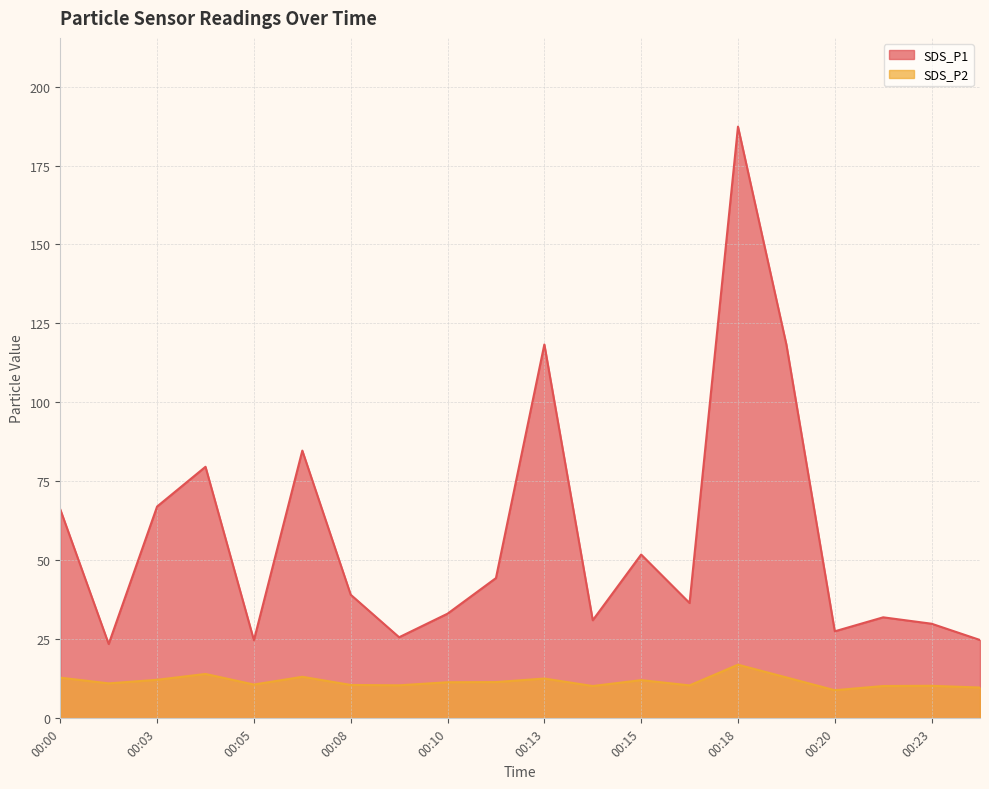

Reading right to left, transcribe all the data shown in this chart.

SDS_P1: 24.8	29.9	32.0	27.6	118.3	187.3	36.5	51.9	31.1	118.3	44.4	33.1	25.7	39.1	84.8	24.7	79.6	67.0	23.5	66.1
SDS_P2: 9.8	10.3	10.2	8.9	12.9	17.0	10.4	12.1	10.2	12.6	11.5	11.4	10.4	10.6	13.2	10.7	14.1	12.2	11.1	12.9